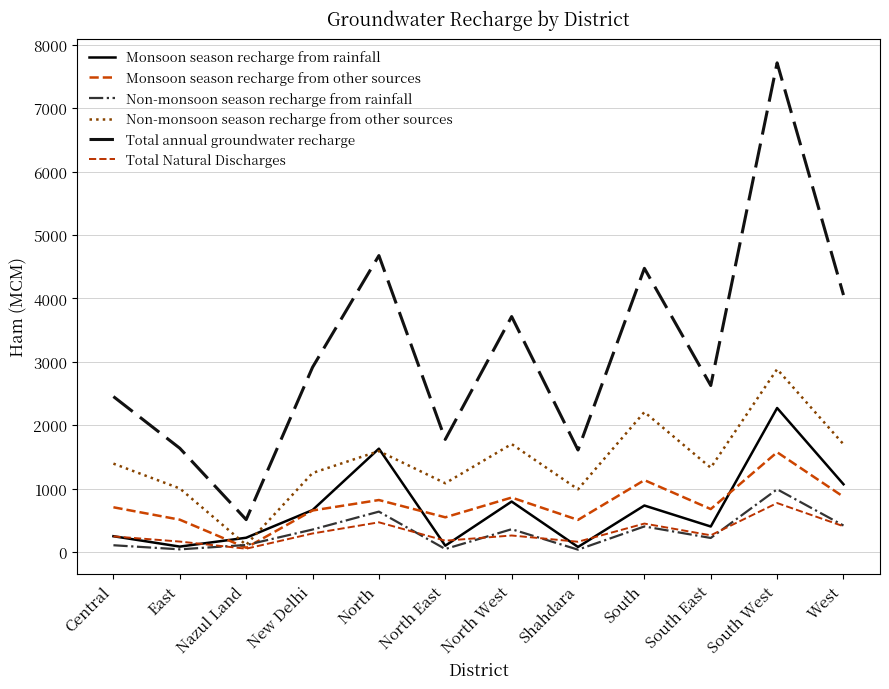

What position from the left is Nazul Land?

3